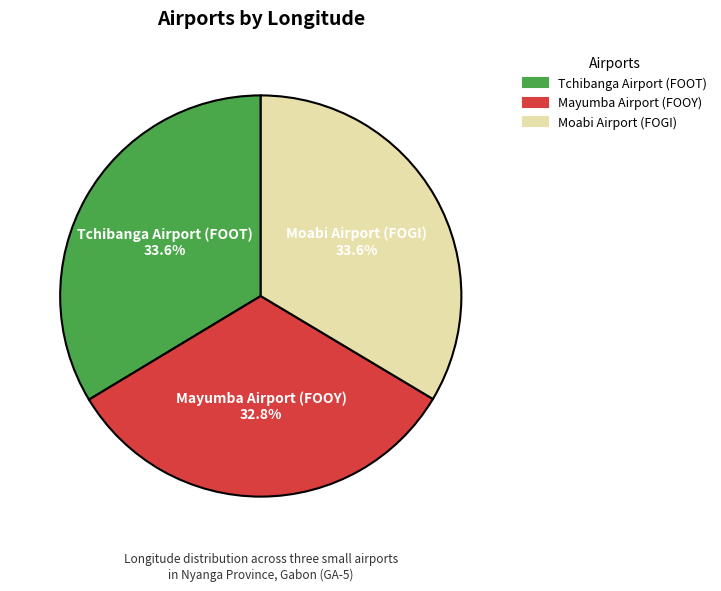

To the nearest percent, what is the difference between the Mayumba Airport (FOOY) and Tchibanga Airport (FOOT) slice percentages?

1%